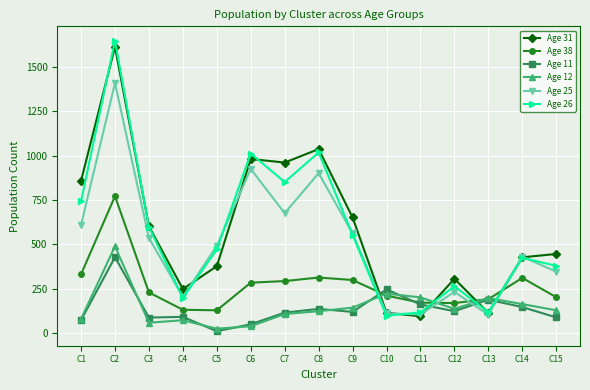

Where is the first local minimum for Age 31?

C4